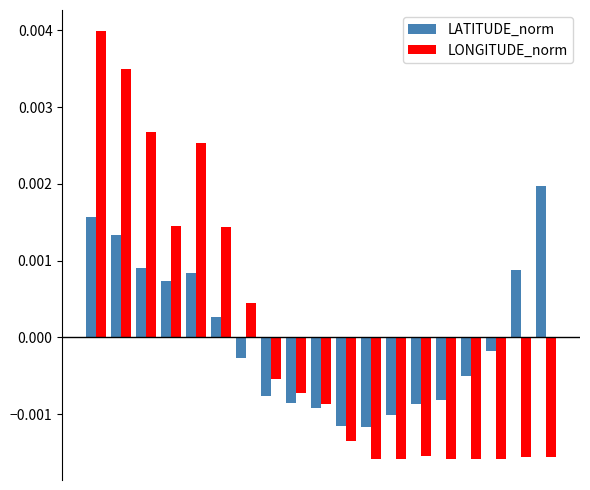

How many categories are shown in the chart?

19